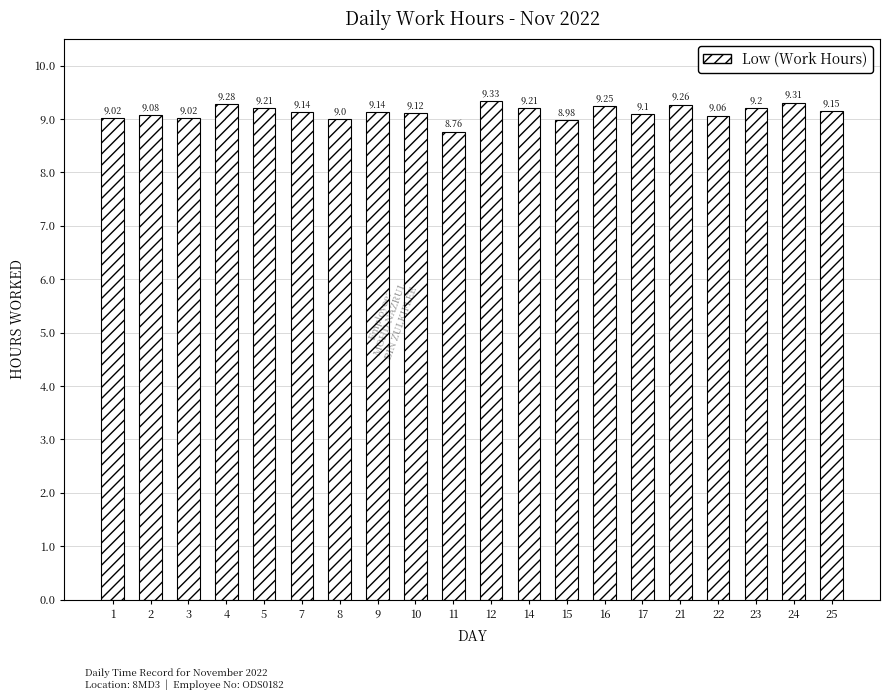

What is the sum of the values at 7 and 8?

18.1